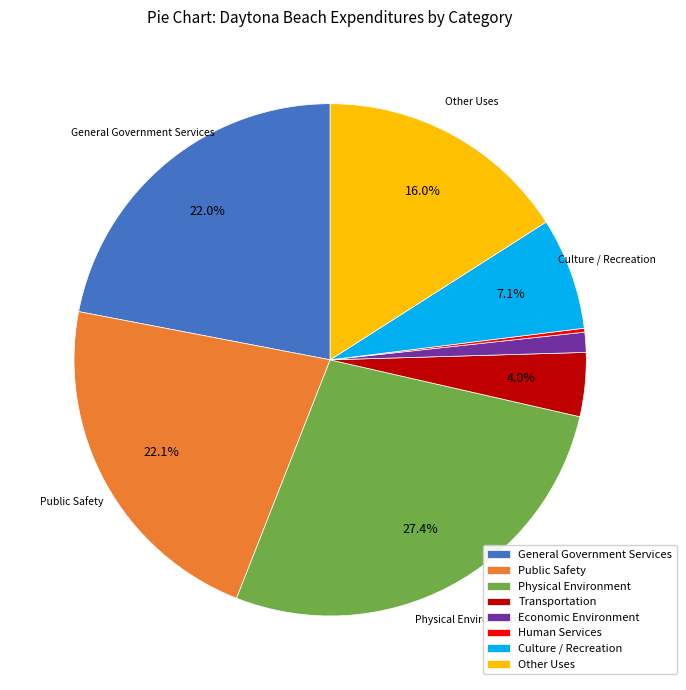

How much of the chart is everything except General Government Services?

78.0%